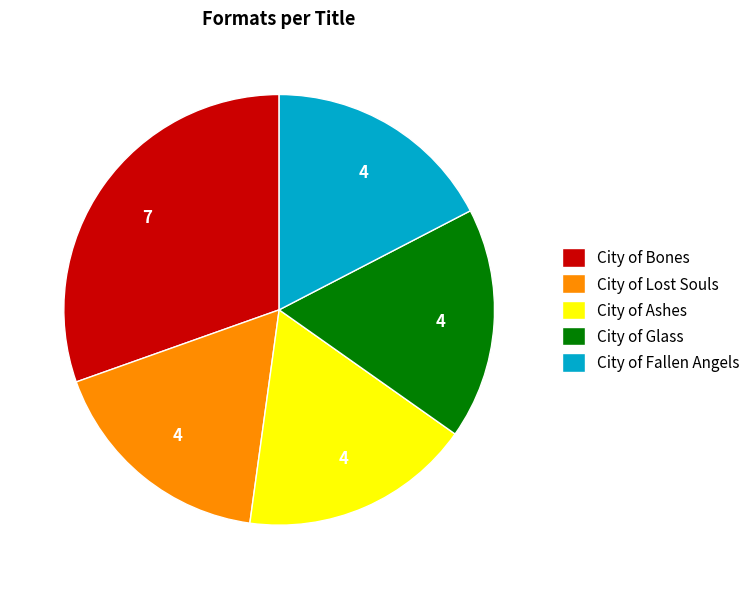

Is it true that City of Glass is 17% of the pie?

True